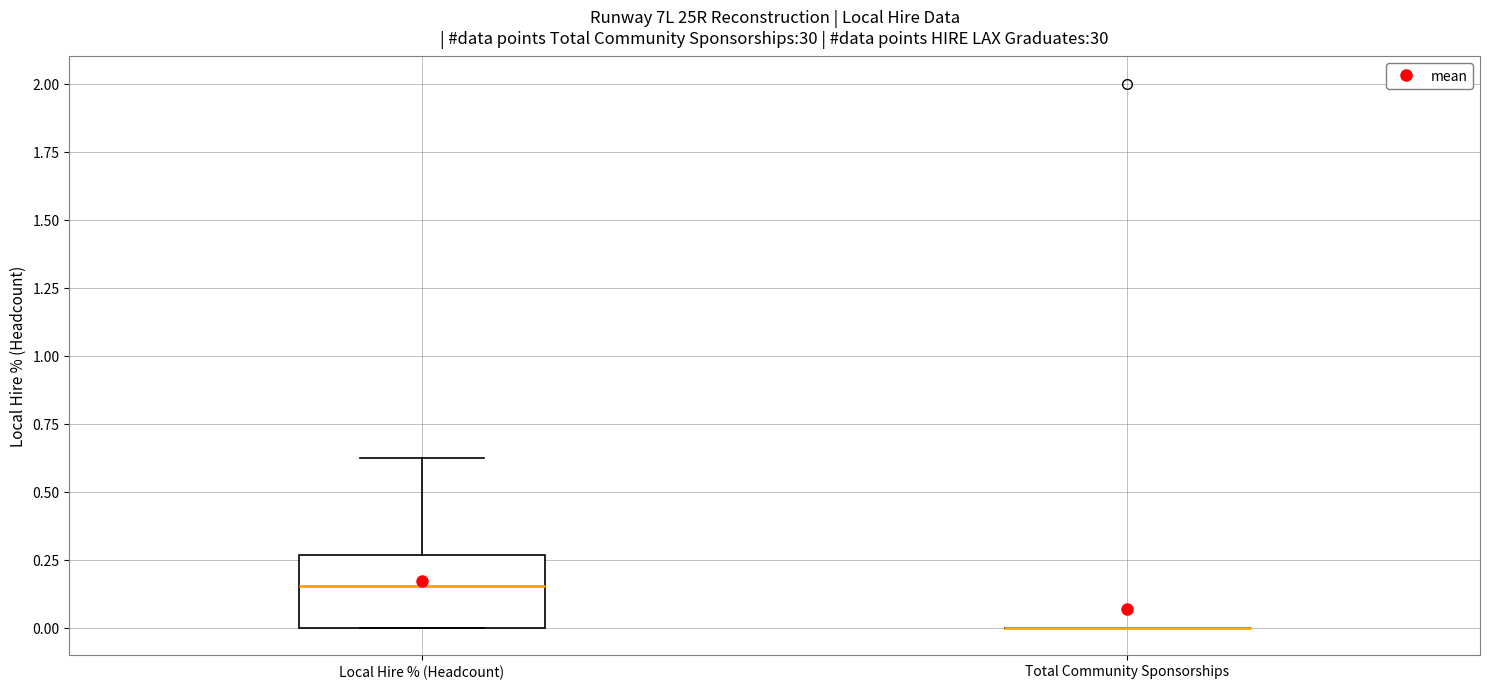

Reading left to right, read every box against the y-axis: the position of its median line, the range the box covers, and the ends of its whiskers. The values are not printed on the chart, so give them approximately, as read against the axis.

Local Hire % (Headcount): median 0.15, box 0.00 to 0.25, whiskers 0.00 to 0.65
Total Community Sponsorships: box collapsed to a line at 0.00, whiskers 0.00 to 0.00